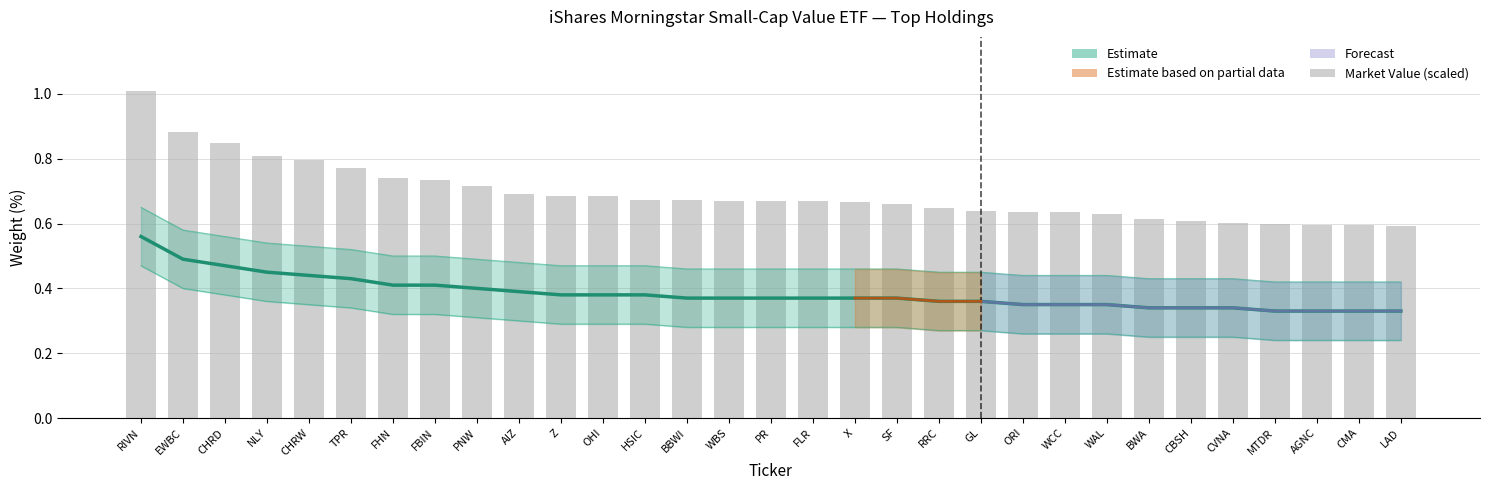

What is the label of the 2nd bar from the left?

EWBC